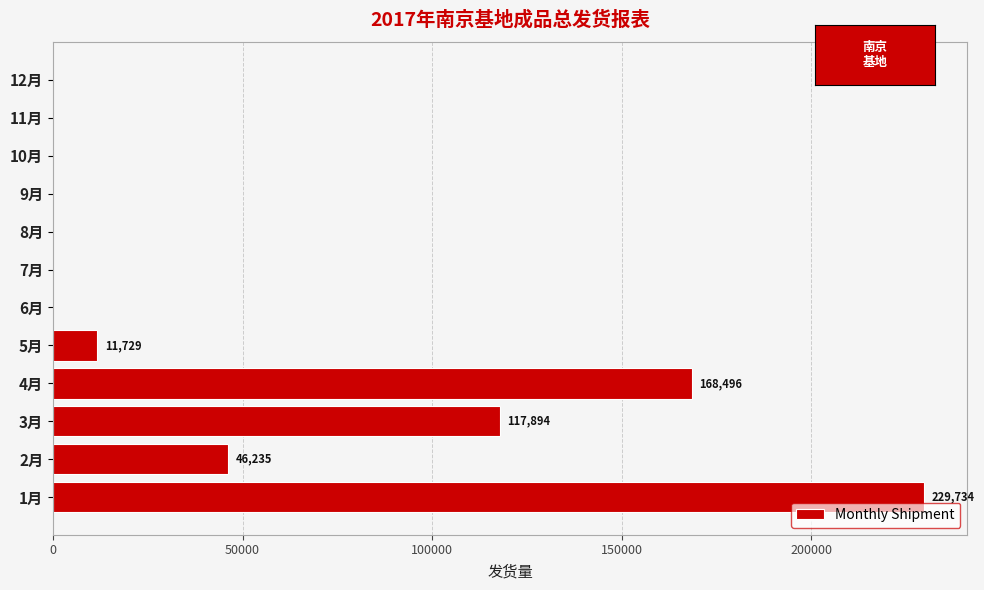

Reading bottom to top, what are all the values shown in this chart?

1月=229734	2月=46235	3月=117894	4月=168496	5月=11729	6月=0	7月=0	8月=0	9月=0	10月=0	11月=0	12月=0